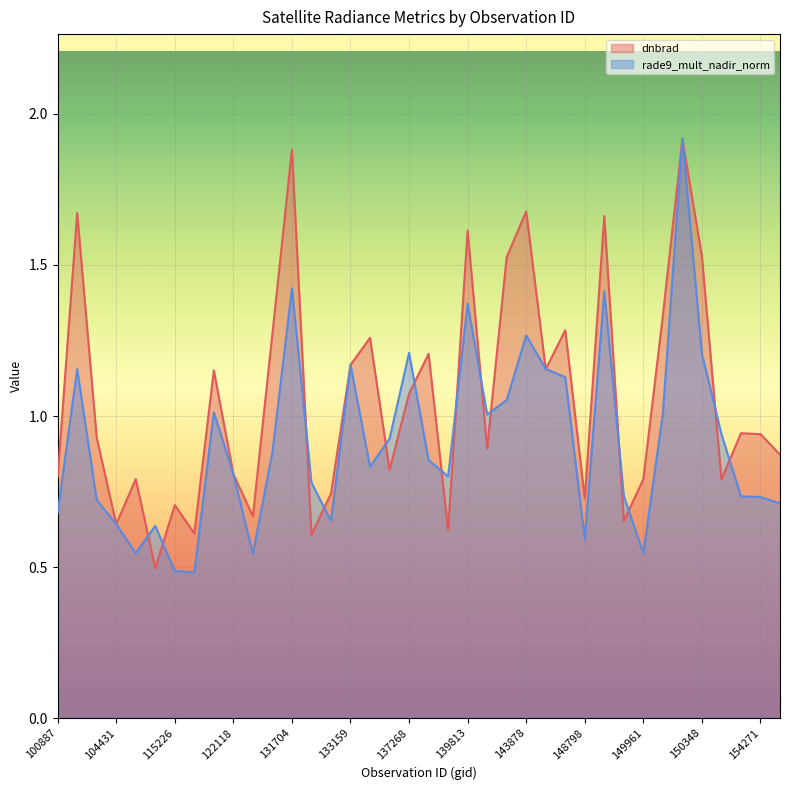

The value of dnbrad at 137852 is 0.8. True or false?

False